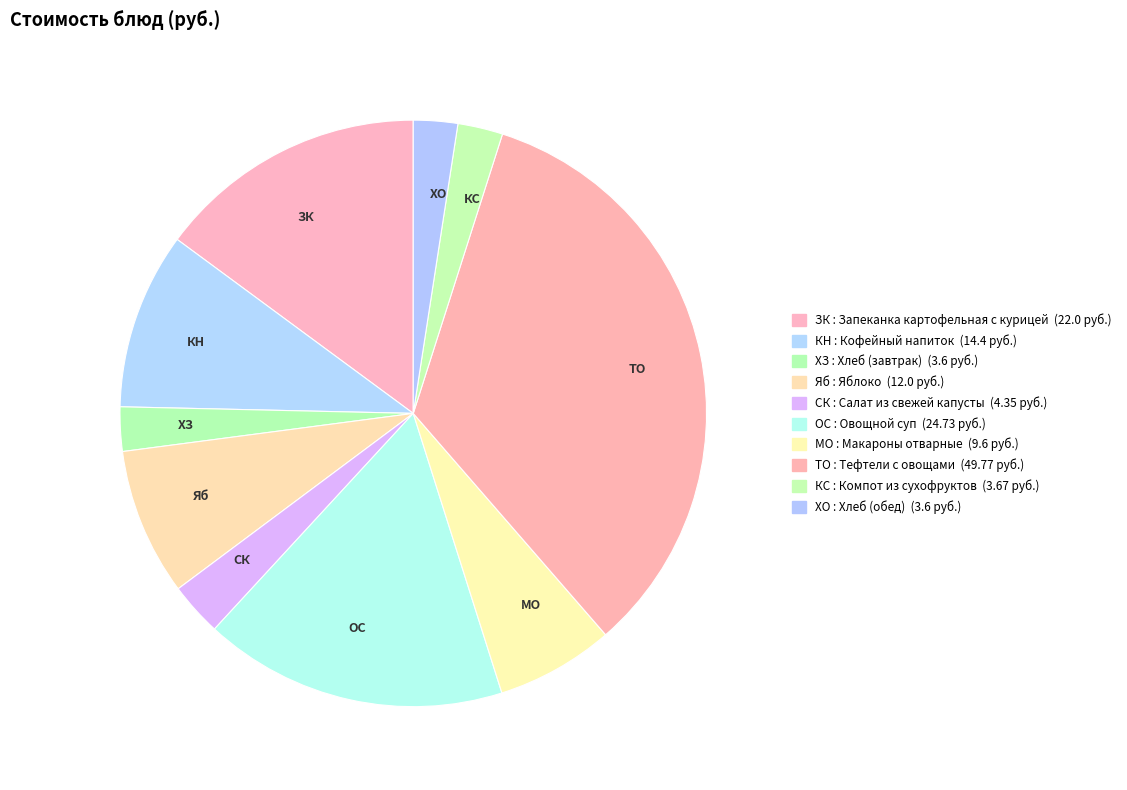

Is it true that КН is 21% of the pie?

False